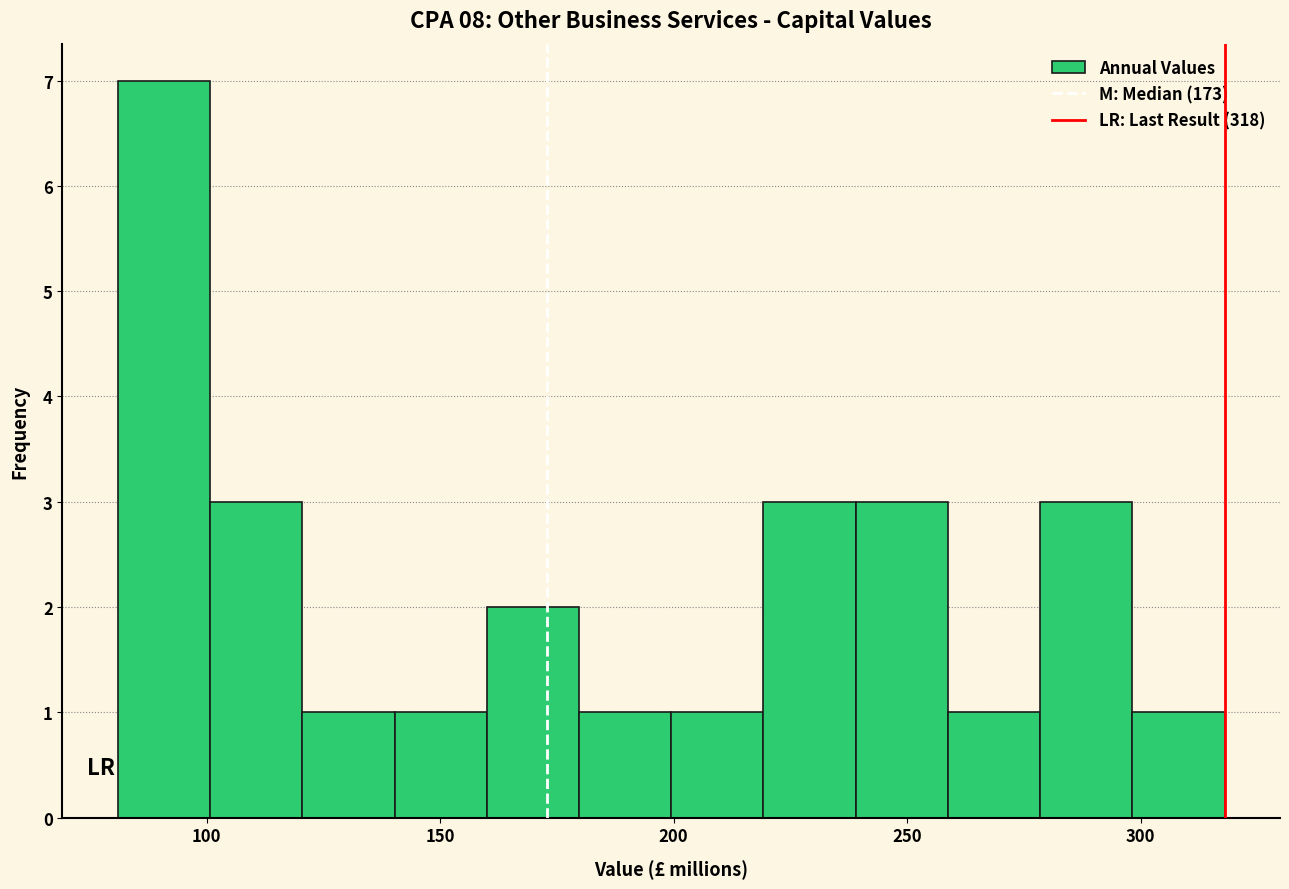

Read against the x-axis, roughly where is the centre of the tallest bar?

90